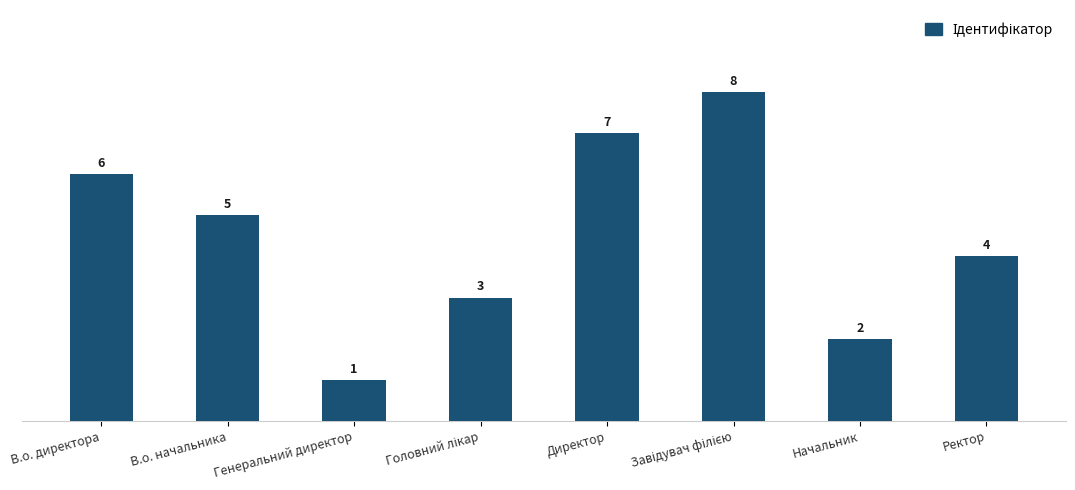

The value at Ректор is 4. True or false?

True